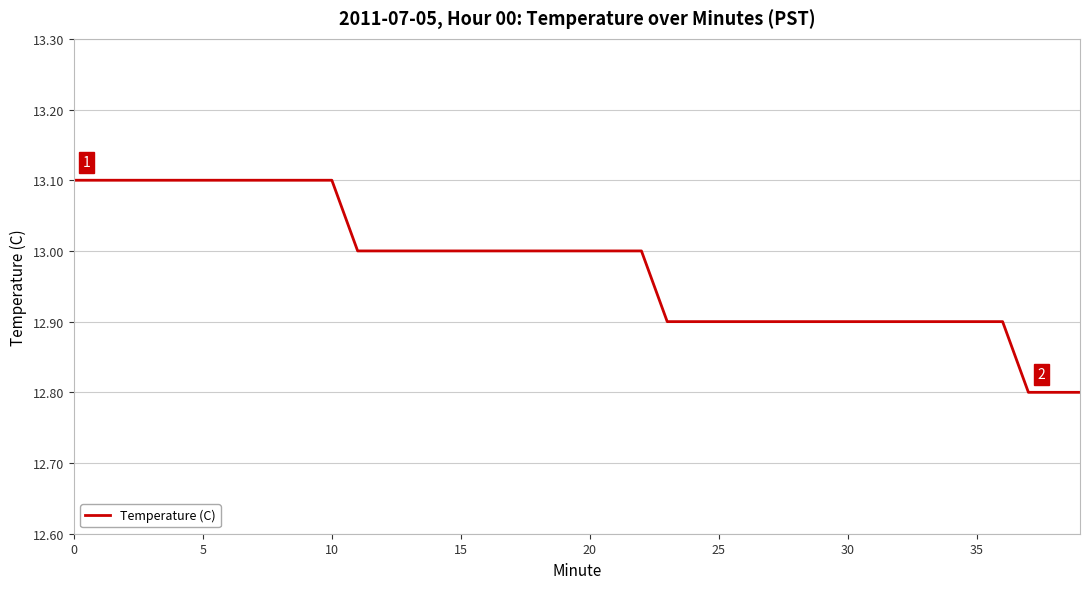

What is the maximum value shown in the chart?

13.1